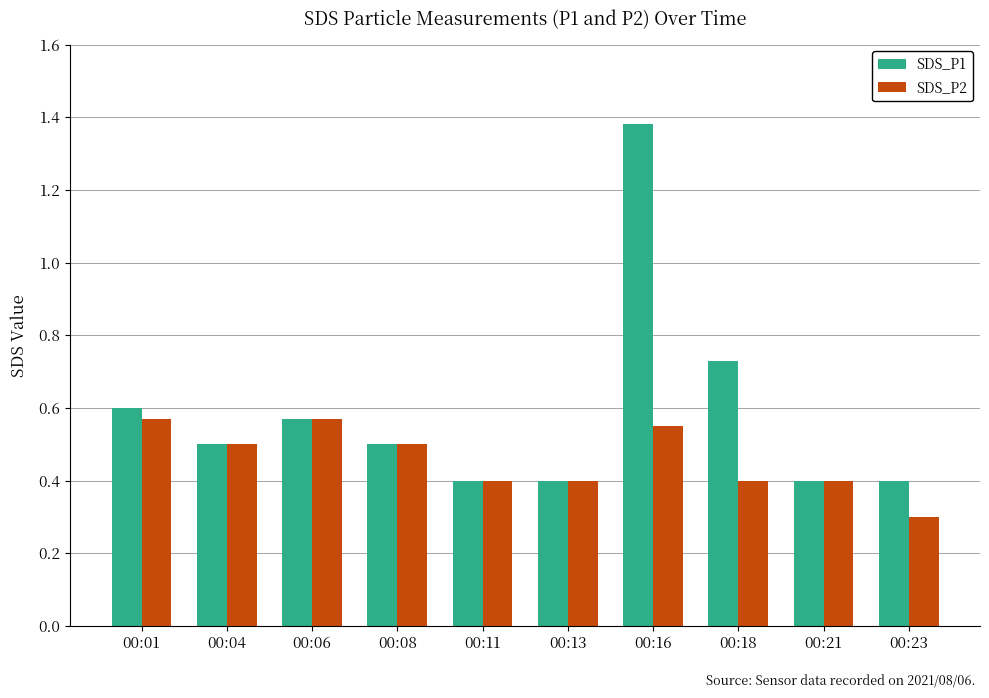

What is the minimum value shown in the chart?

0.3